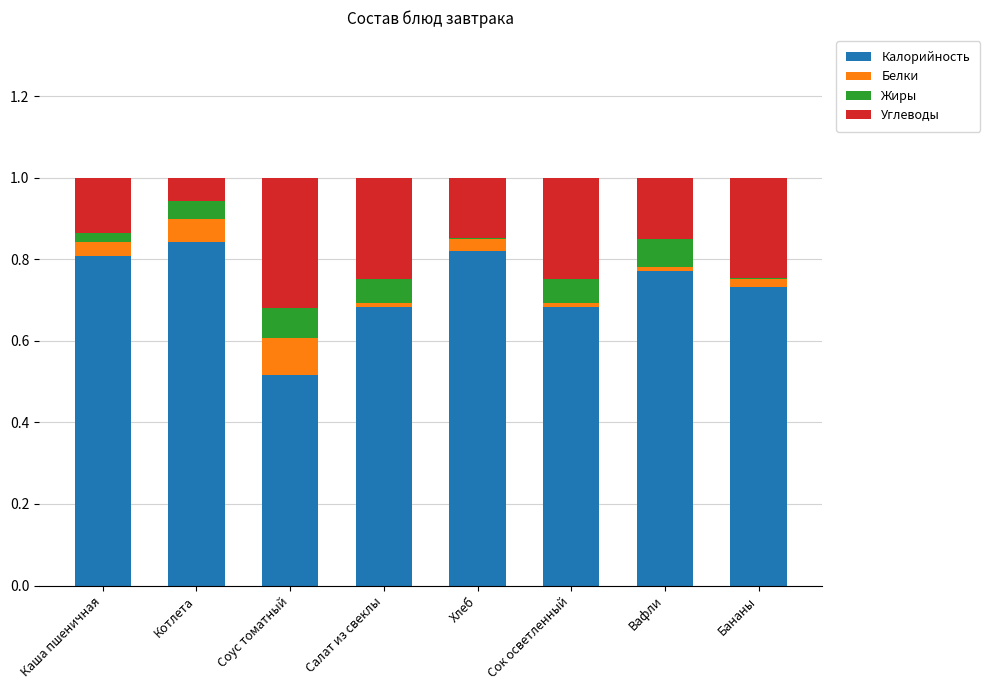

What is the total value across all series at Соус томатный?

1.0